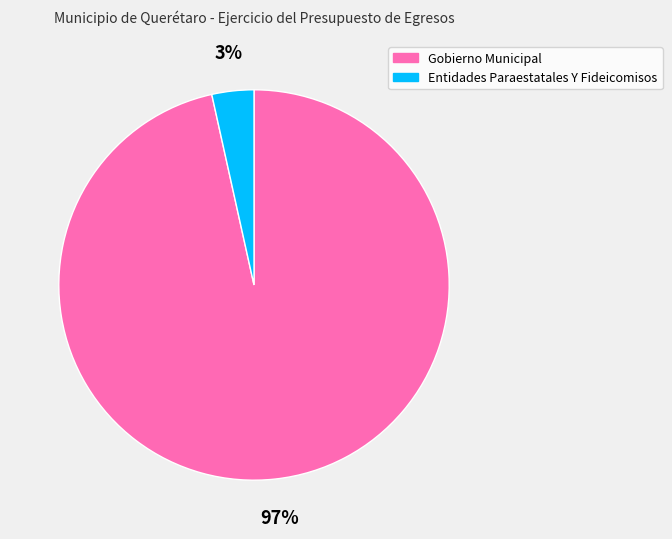

Between Entidades Paraestatales Y Fideicomisos and Gobierno Municipal, which is larger?

Gobierno Municipal